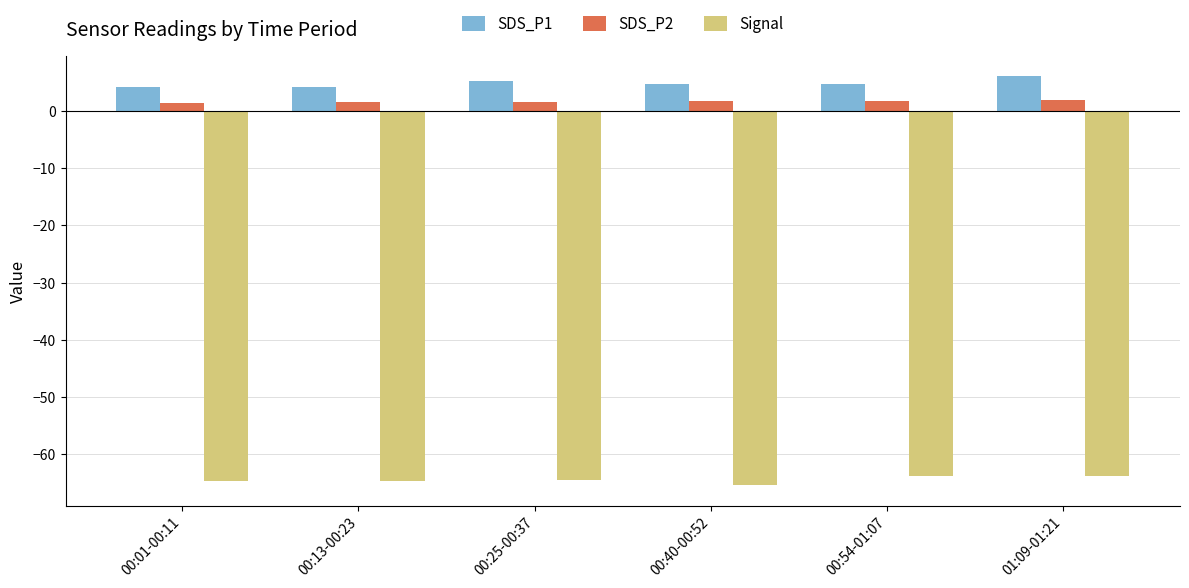

What is the difference between the Signal values at 00:25-00:37 and 00:54-01:07?

0.6